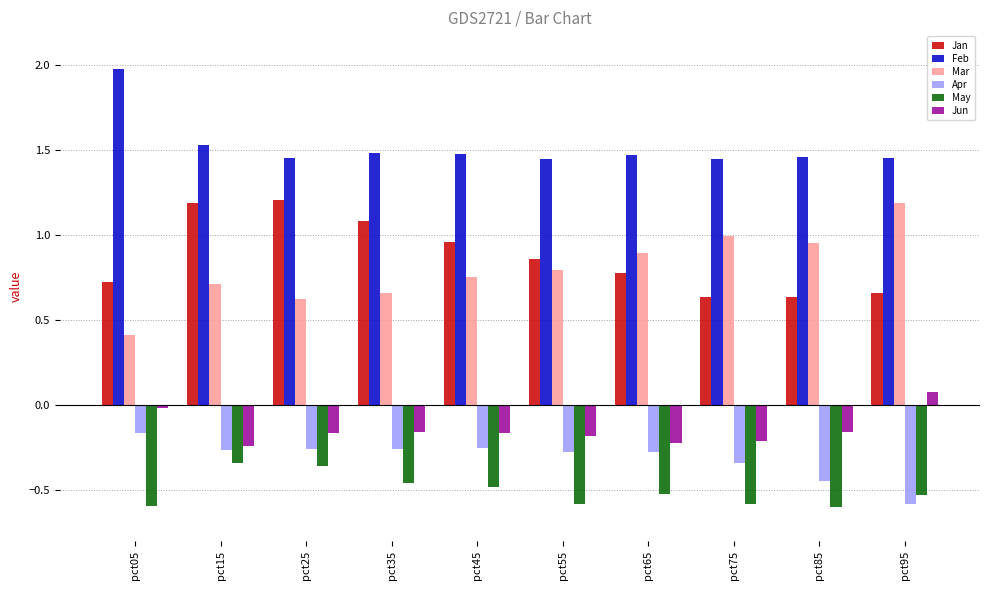

What is the sum of all Jun values?

-1.4